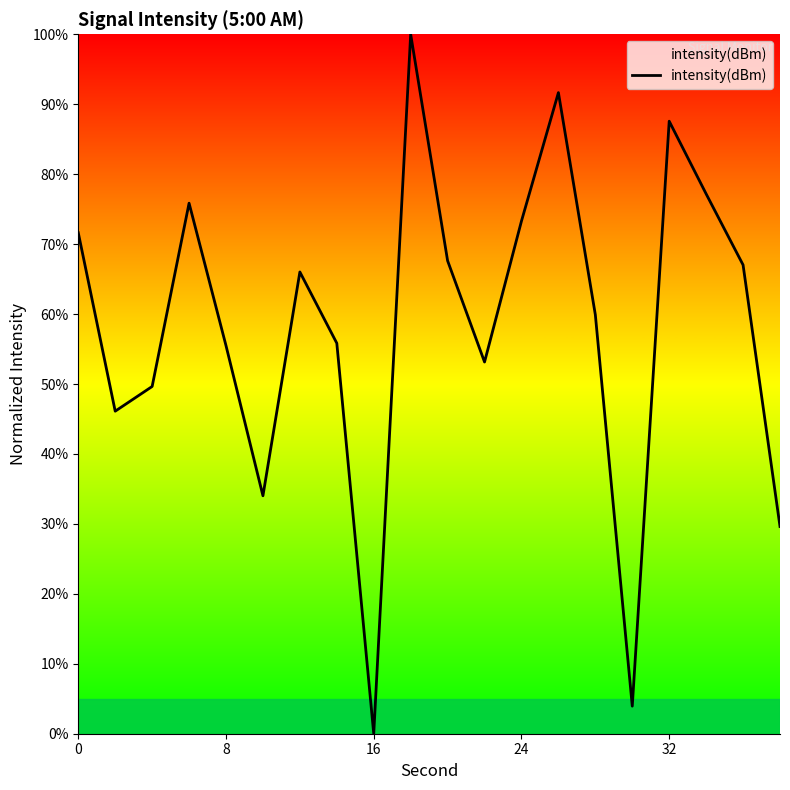

What is the maximum value shown in the chart?

100.0